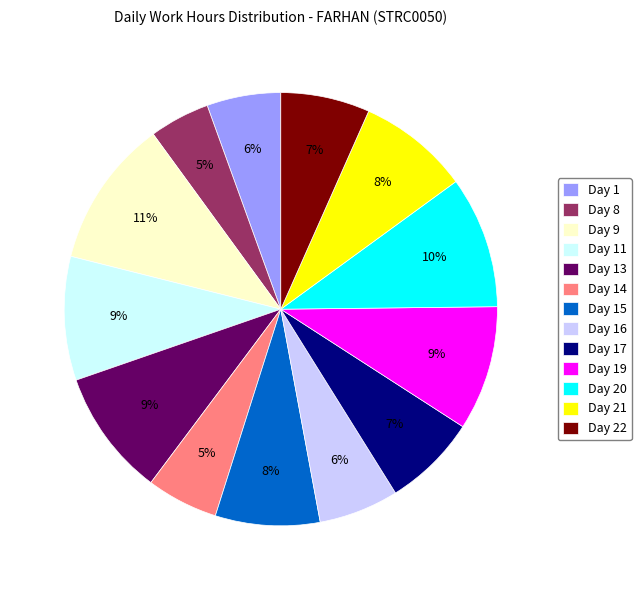

Does any single category account for the majority?

No